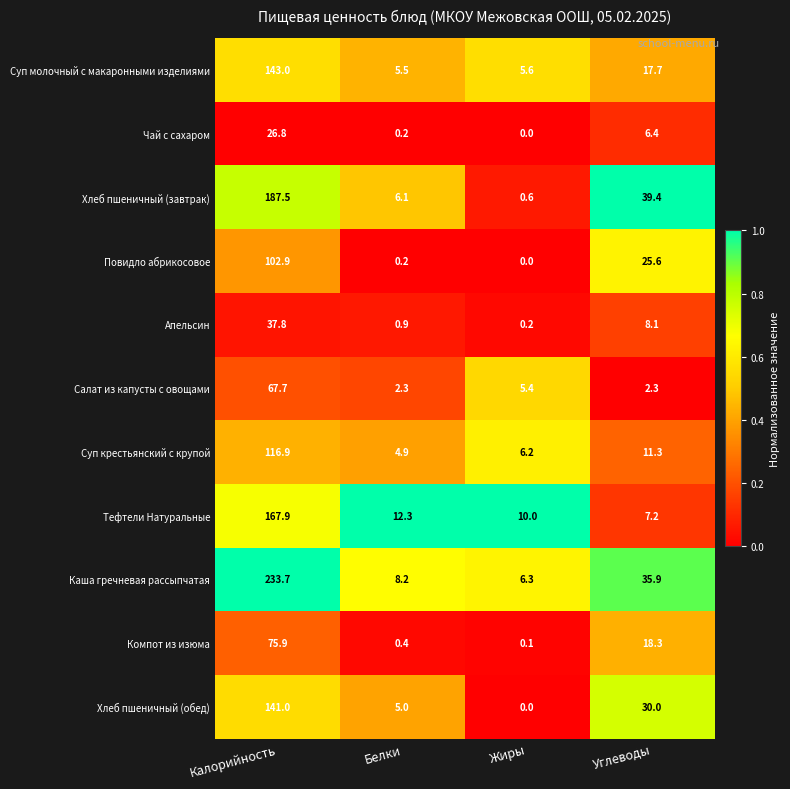

At which category is the sum across all series the highest?

Калорийность